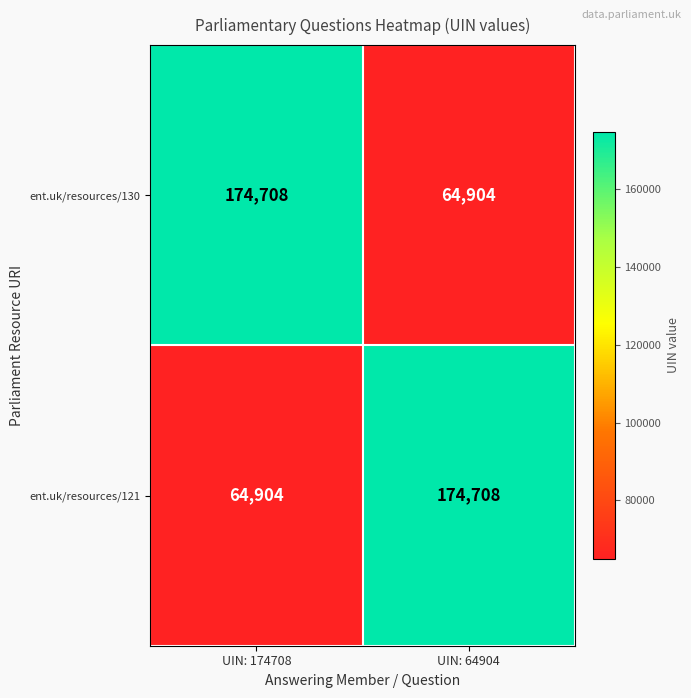

What is the maximum value shown in the chart?

174708